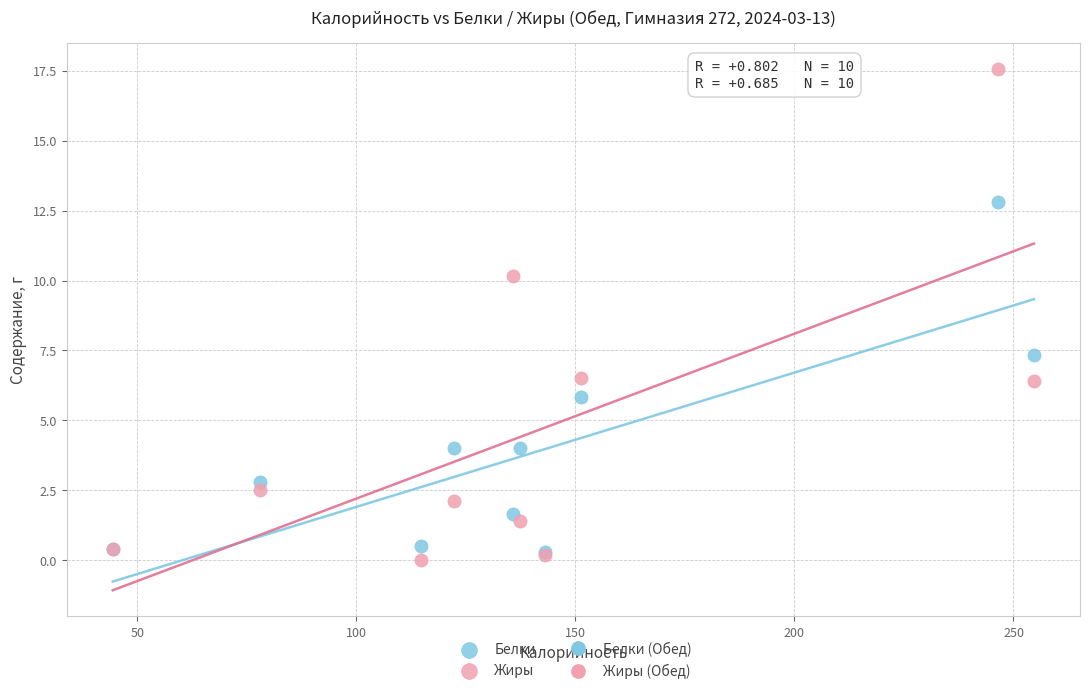

In the Жиры series, what Y value is closest to 8?

6.5